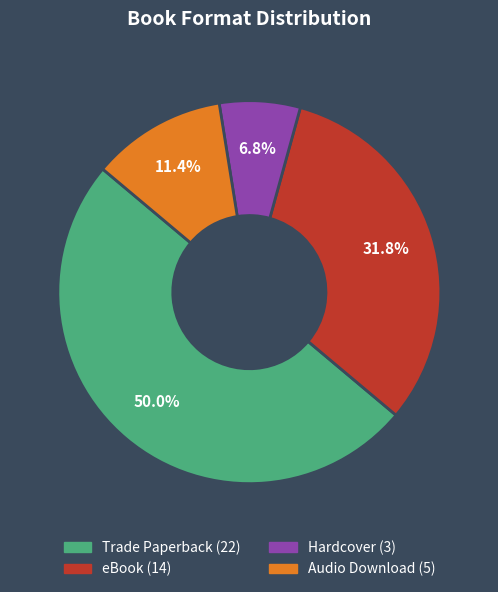

Count the number of slices in the pie.

4